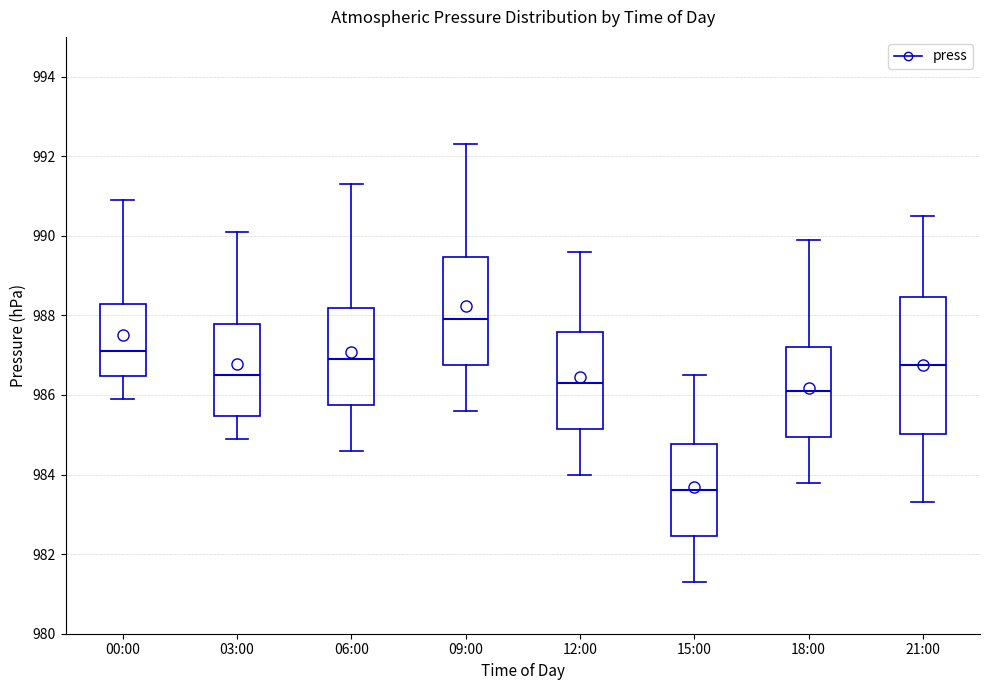

Which box's median line is the highest?

09:00